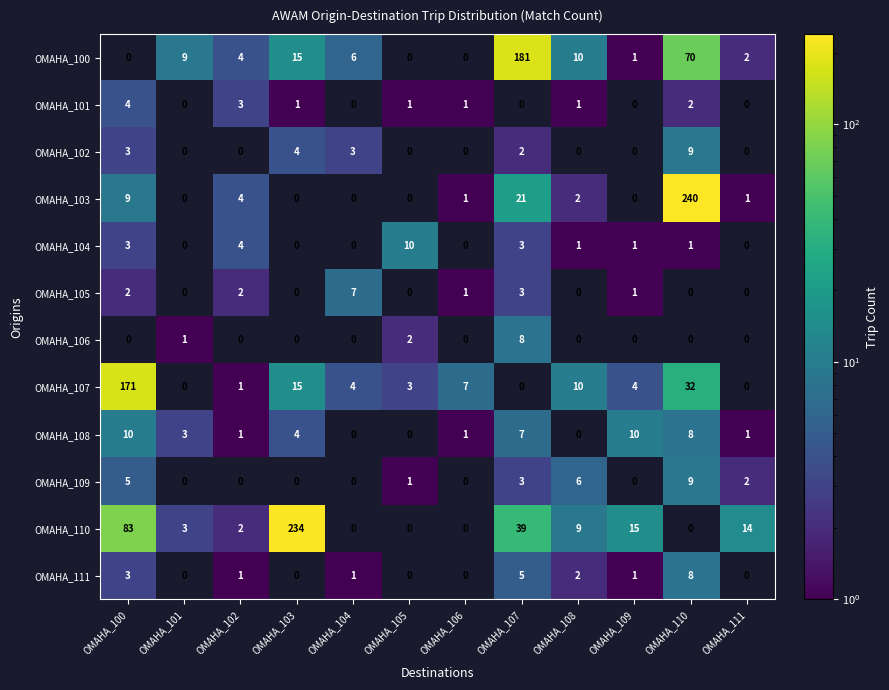

At how many categories does at least one series exceed 206?

2